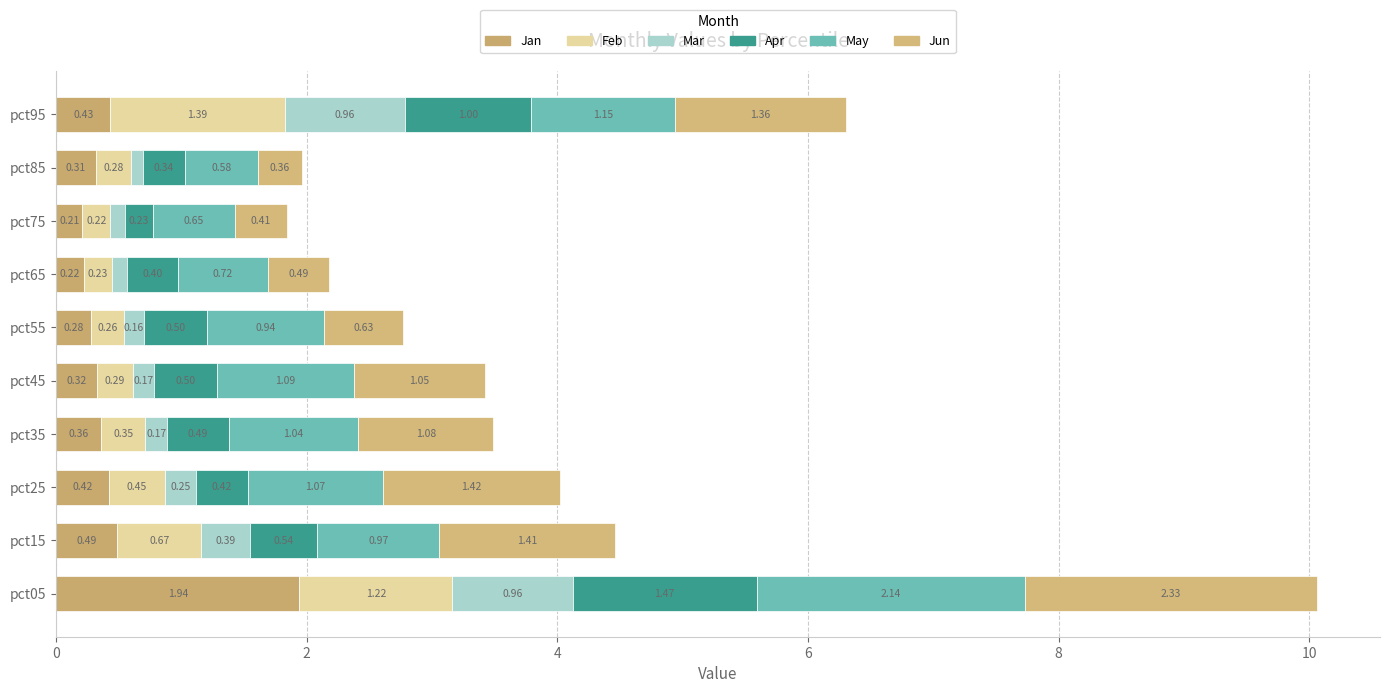

Count the number of categories in the chart.

10